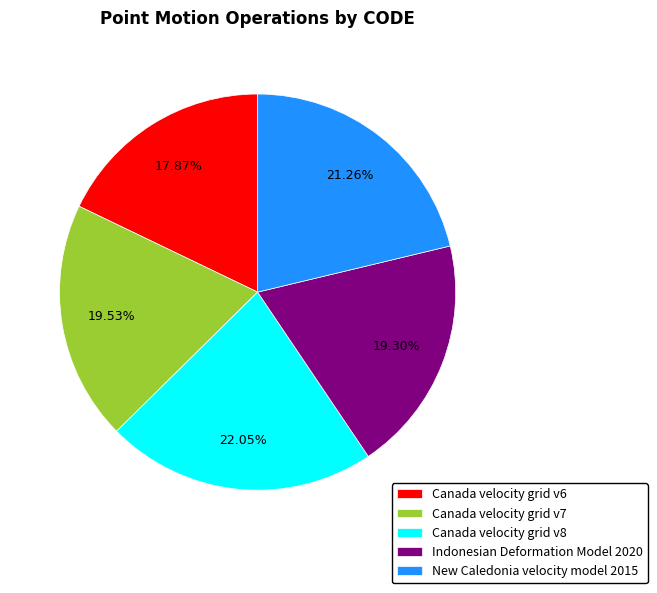

Between Canada velocity grid v8 and Indonesian Deformation Model 2020, which is larger?

Canada velocity grid v8